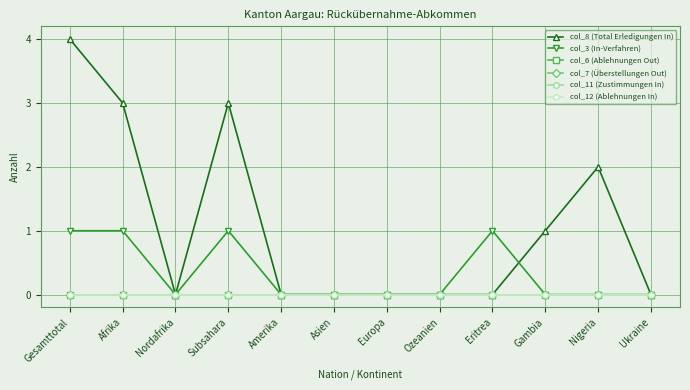

Does the chart have visible grid lines?

Yes